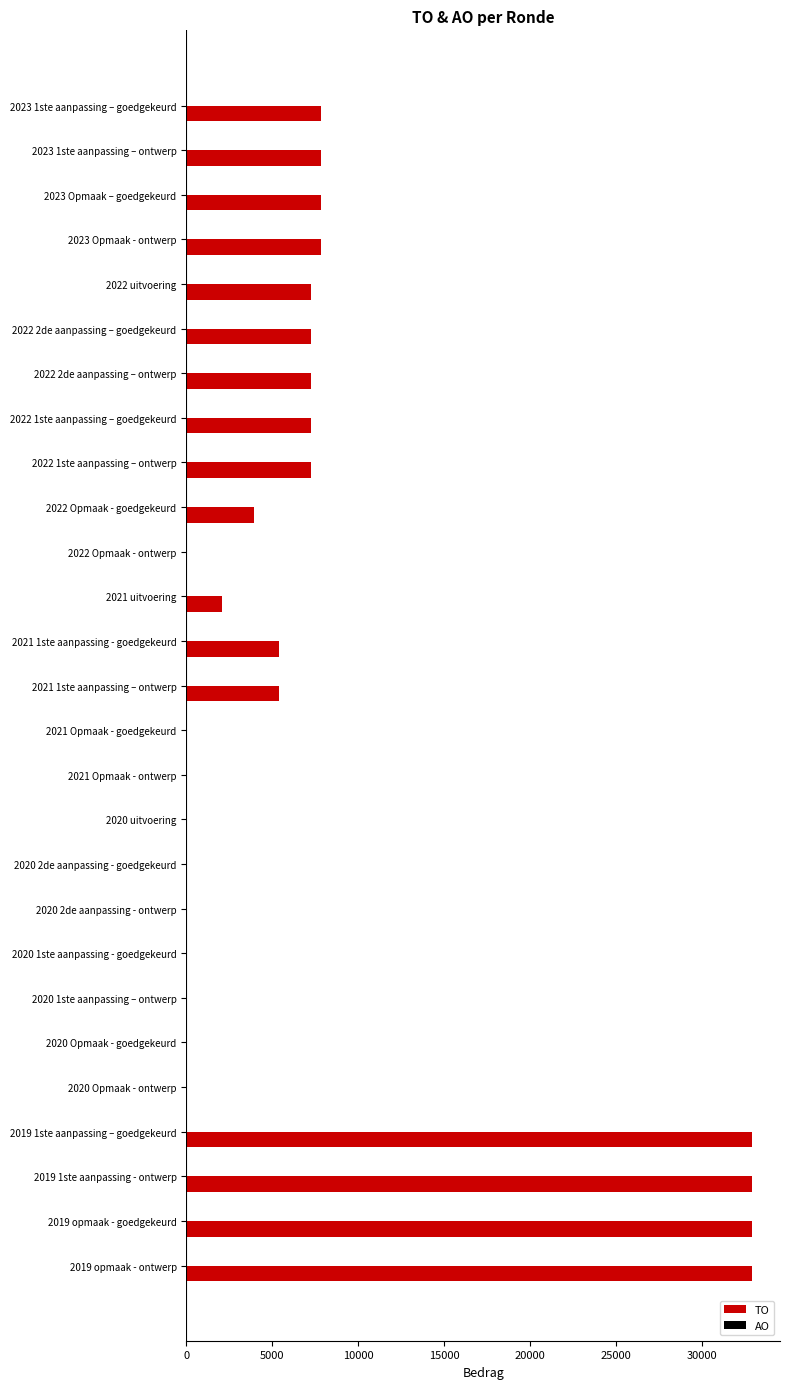

What is the maximum value shown in the chart?

32882